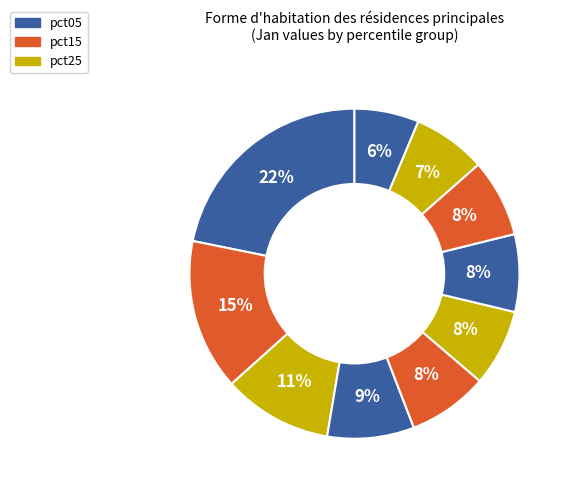

How many slices are in this pie chart?

10